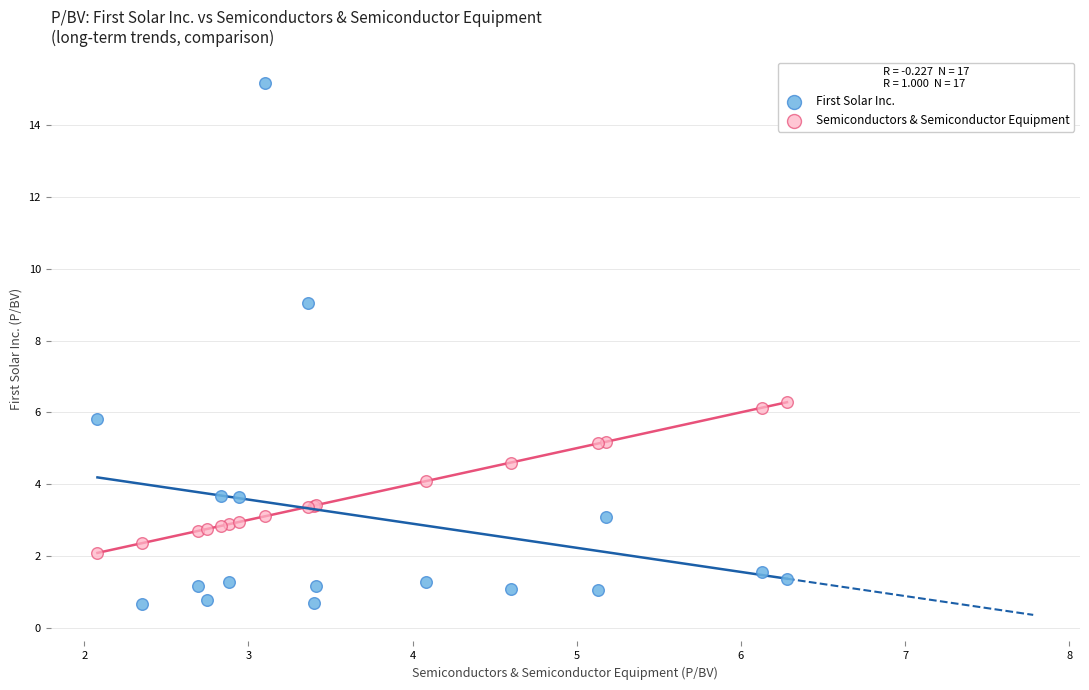

Which series has the largest Y range (max minus min)?

First Solar Inc.